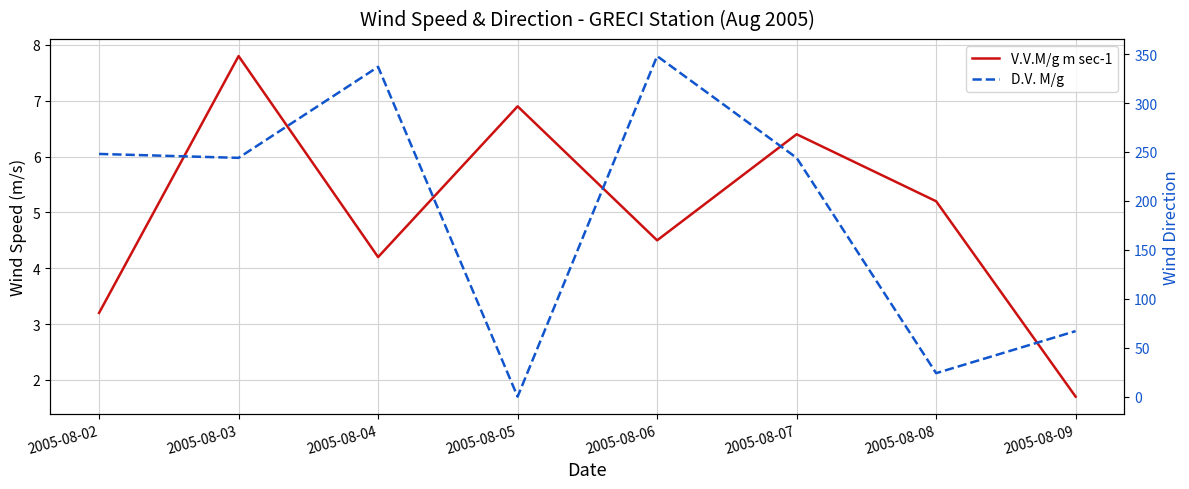

Is it true that V.V.M/g m sec-1 equals 5.2 at 2005-08-08?

True